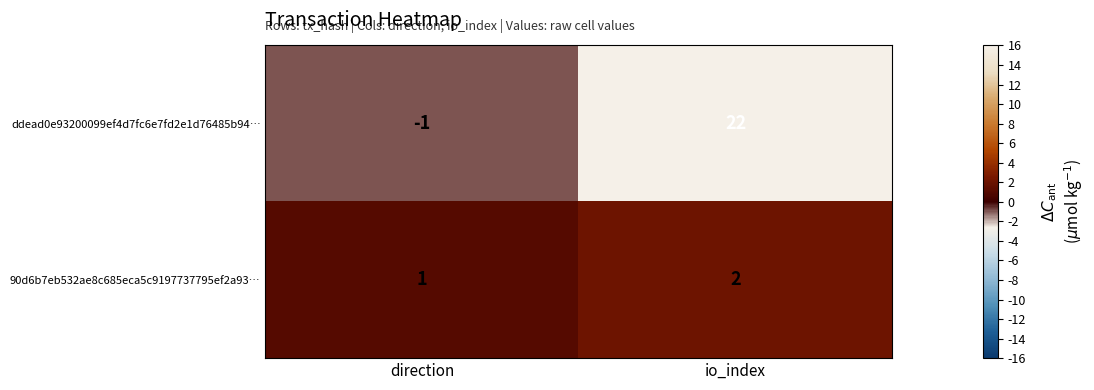

At which category does the chart reach its peak across all series?

io_index